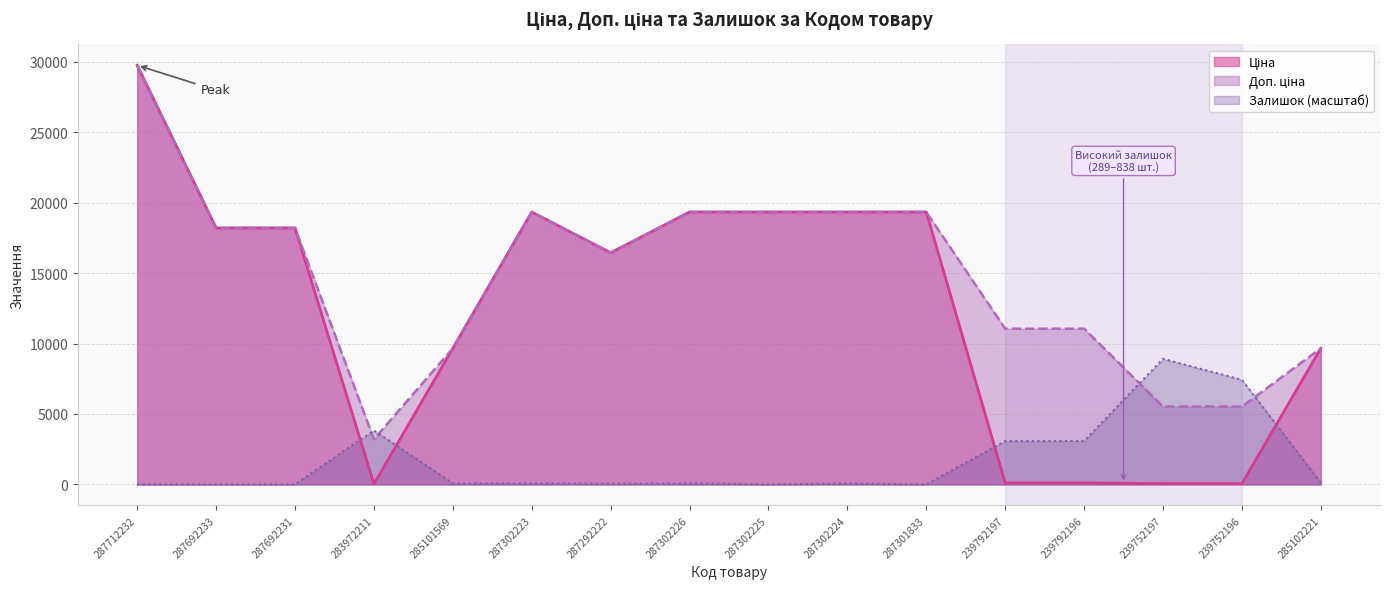

At how many categories does at least one series exceed 1164?

16